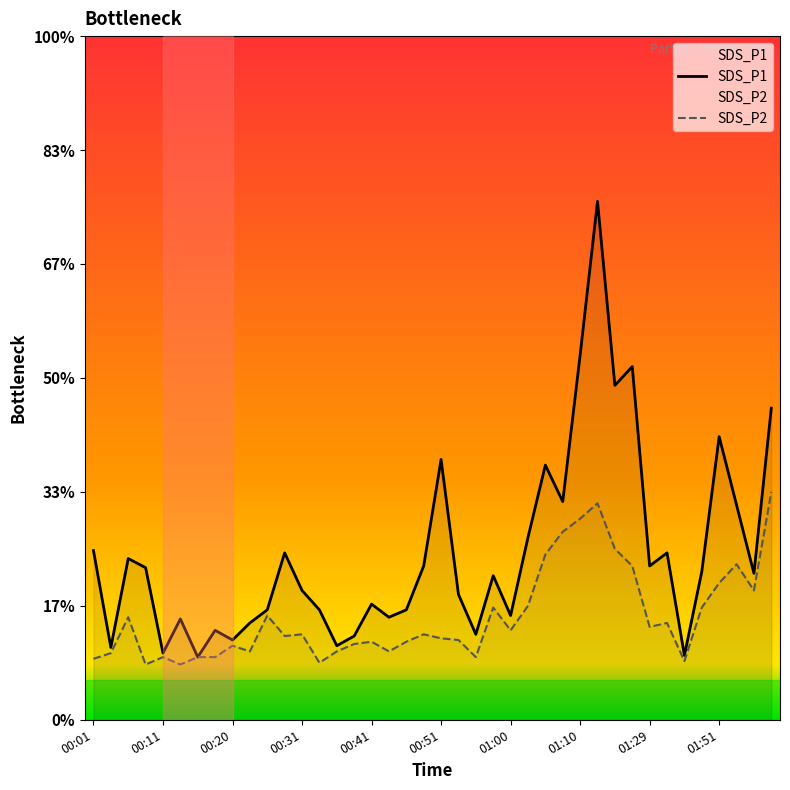

What is the label of the 26th point from the left?

01:03